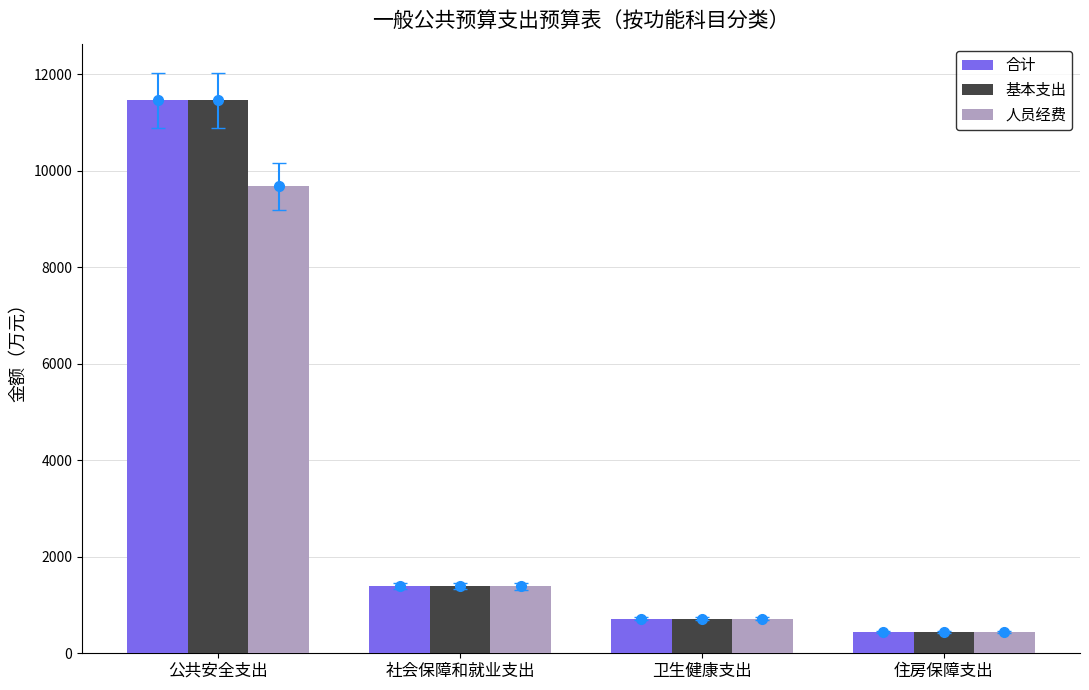

How many values in the 合计 series exceed 1394?

2